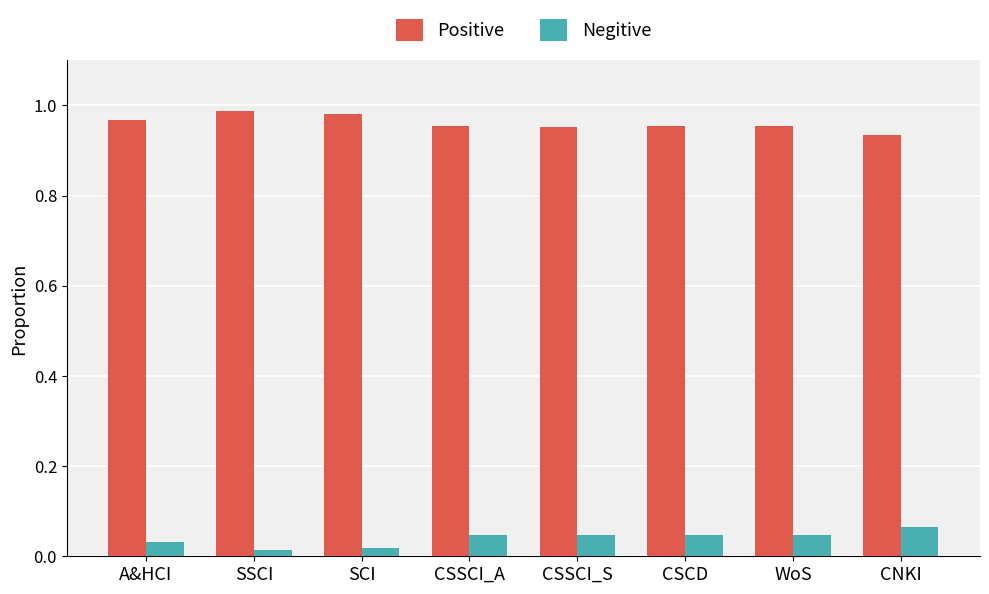

What is the label of the 5th bar from the right?

CSSCI_A